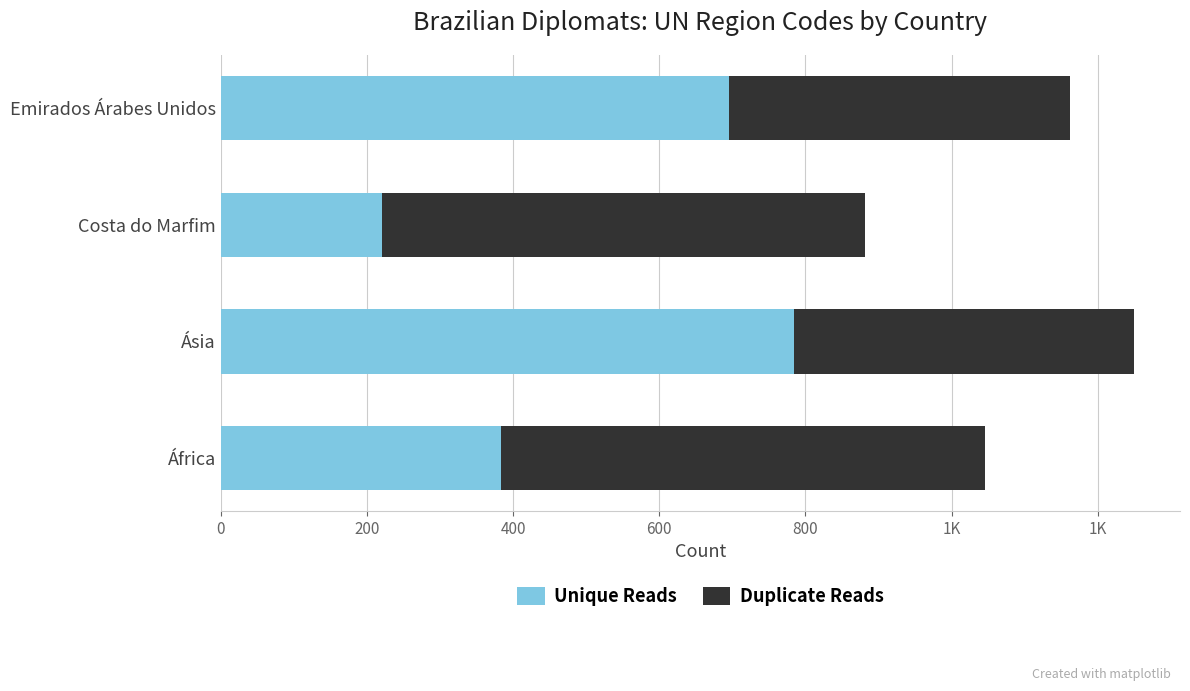

What are all the series names shown in the legend?

Unique Reads, Duplicate Reads